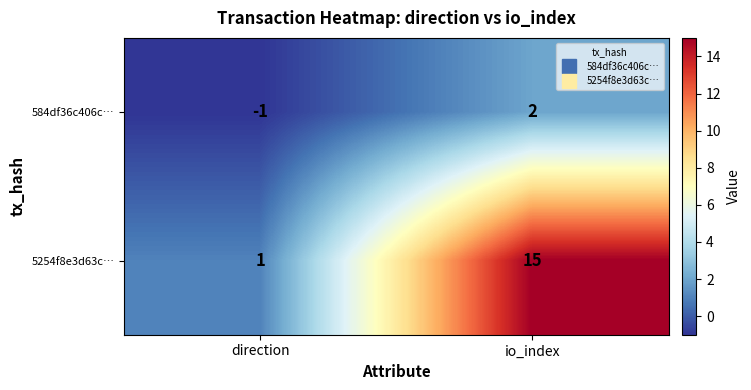

Which category has the lowest value in the 5254f8e3d63c… series?

direction